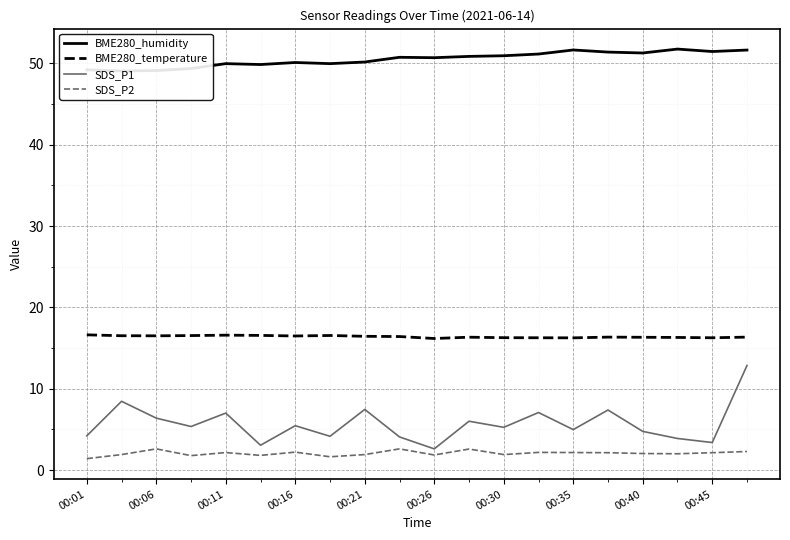

What is the maximum value for BME280_temperature?

16.6